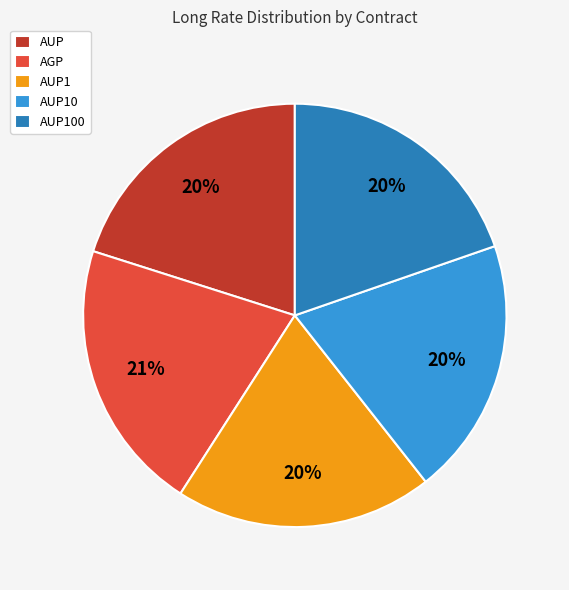

The AUP10 slice represents 11% of the pie. True or false?

False